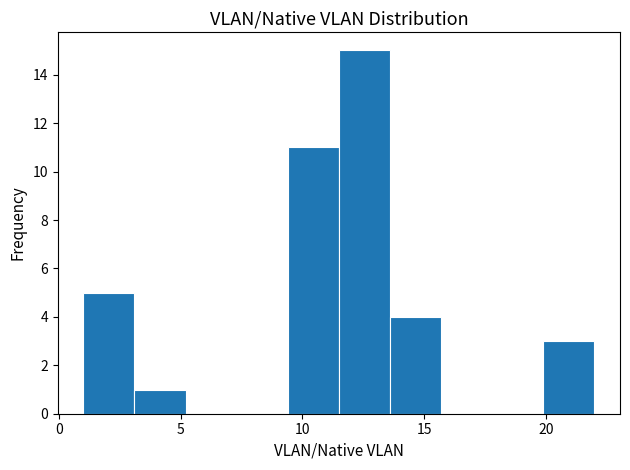

Which range on the x-axis has the tallest bar?

11.5 to 13.6